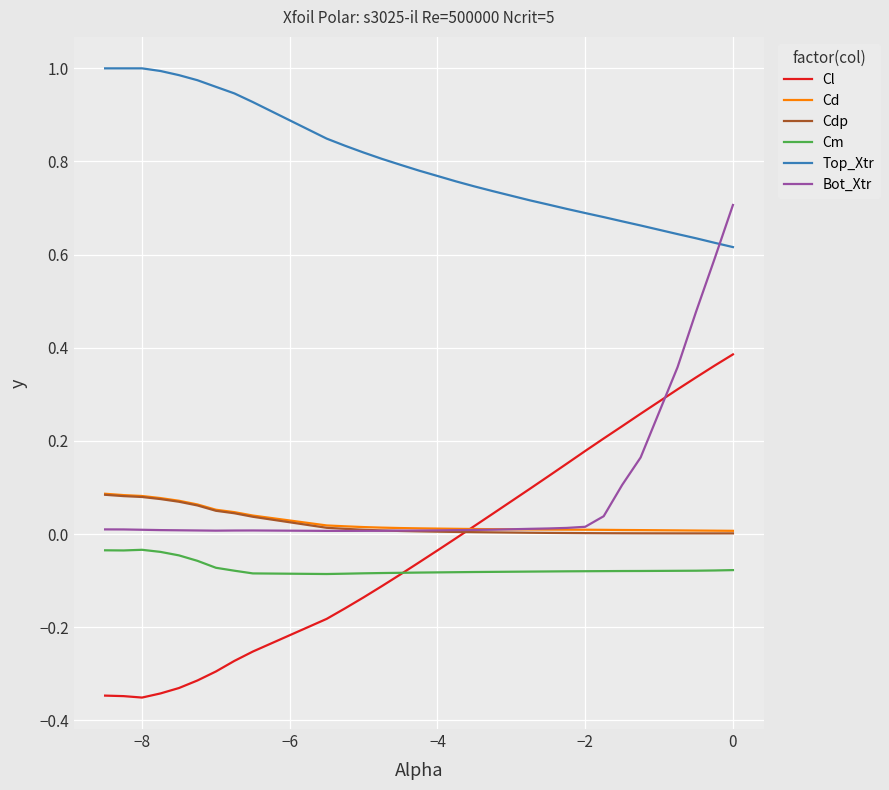

At how many categories does at least one series exceed 0?

30